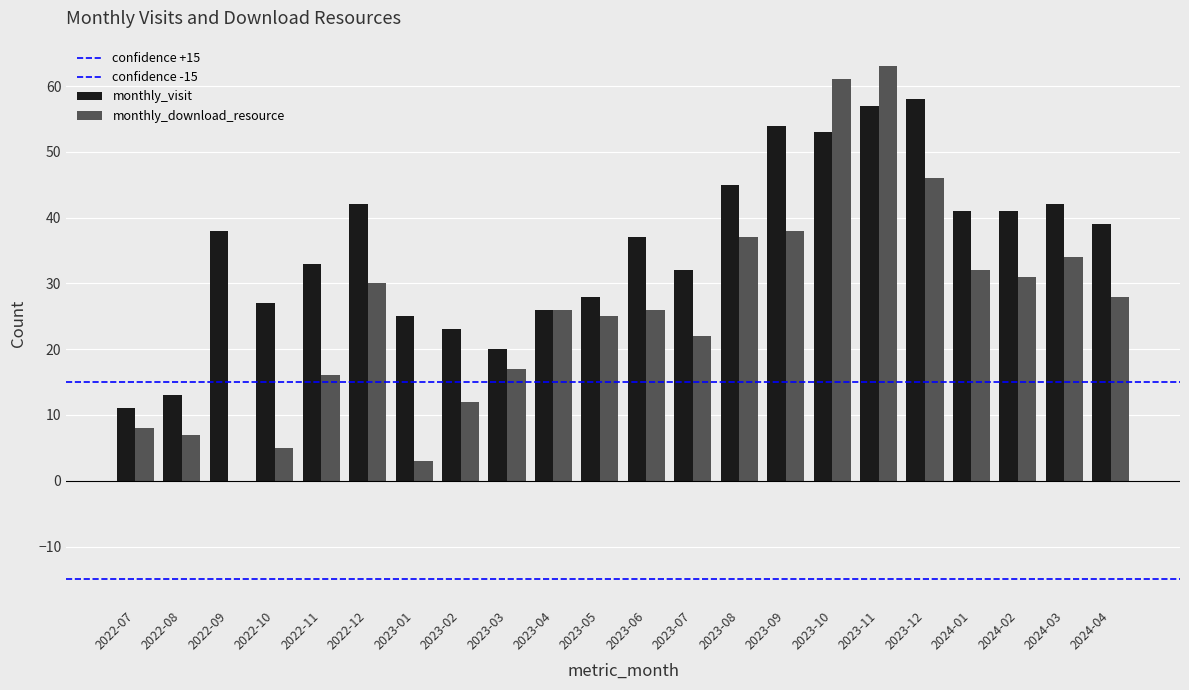

What is the difference between the monthly_download_resource values at 2023-02 and 2024-03?

22